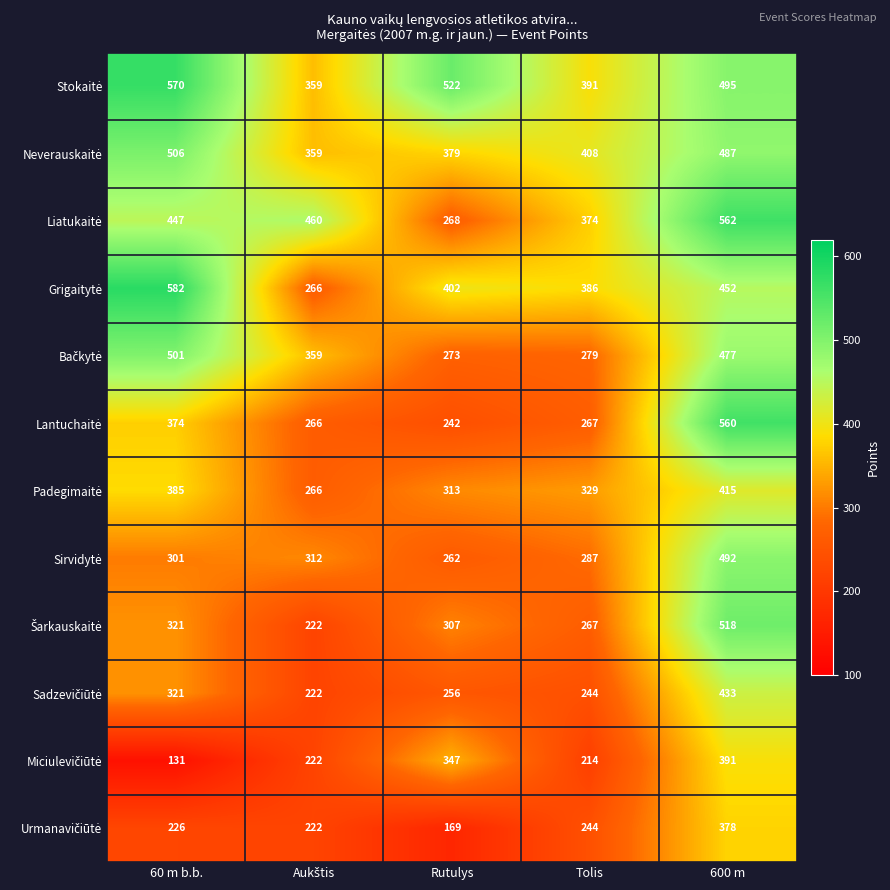

What is the spread (max minus min) of values at Tolis?

194